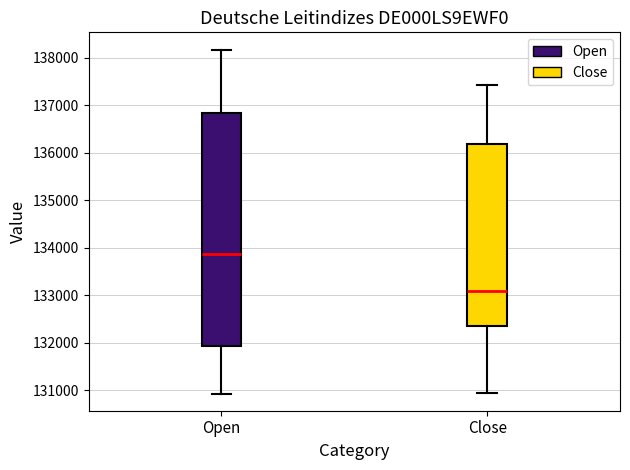

Reading left to right, transcribe this box plot: for each box, give where its median line is, the range the box spans, and where its two whiskers end, as read against the y-axis. The values are not printed on the chart, so give them approximately, as read against the axis.

Open: median 133900, box 131900 to 136800, whiskers 130900 to 138200
Close: median 133100, box 132300 to 136200, whiskers 130900 to 137400